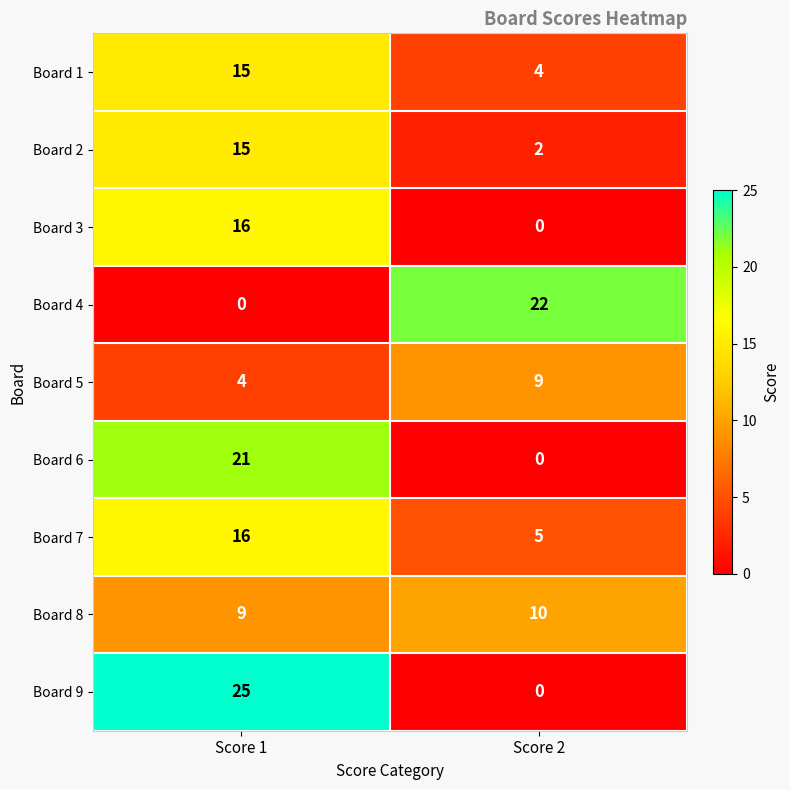

What is the maximum value shown in the chart?

25